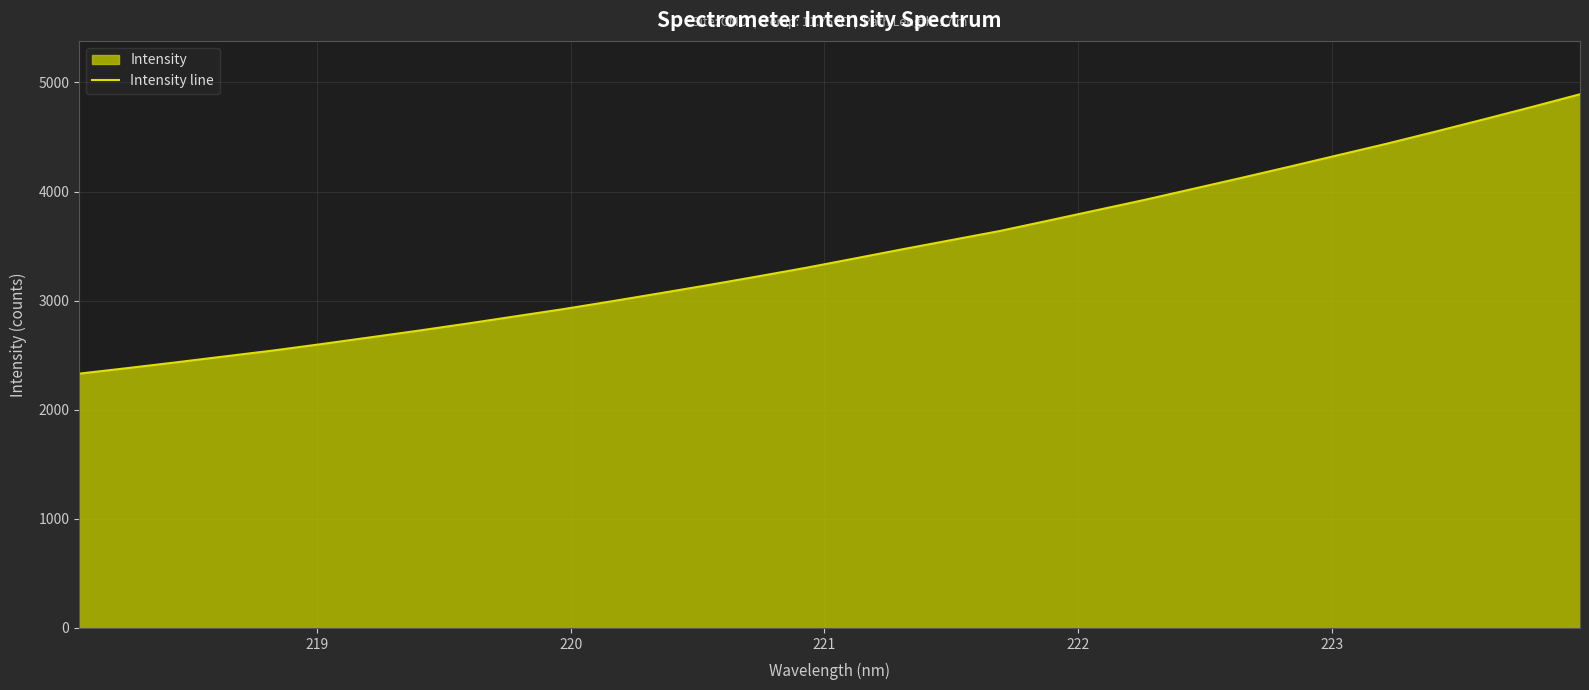

What is the maximum value shown in the chart?

4891.4